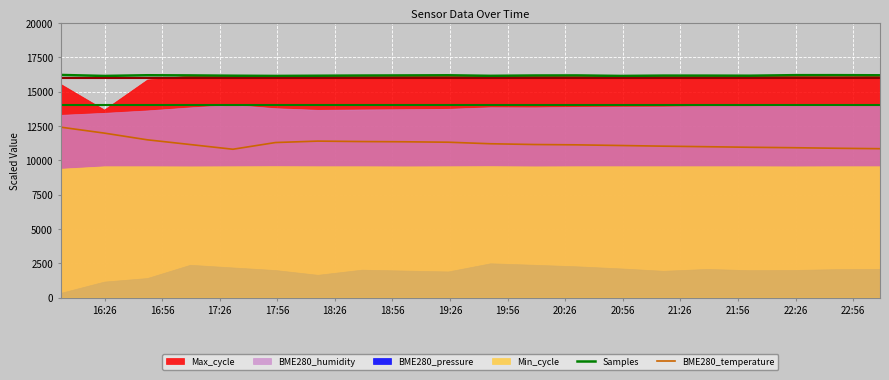

True or false: BME280_temperature and Samples intersect in this chart.

False